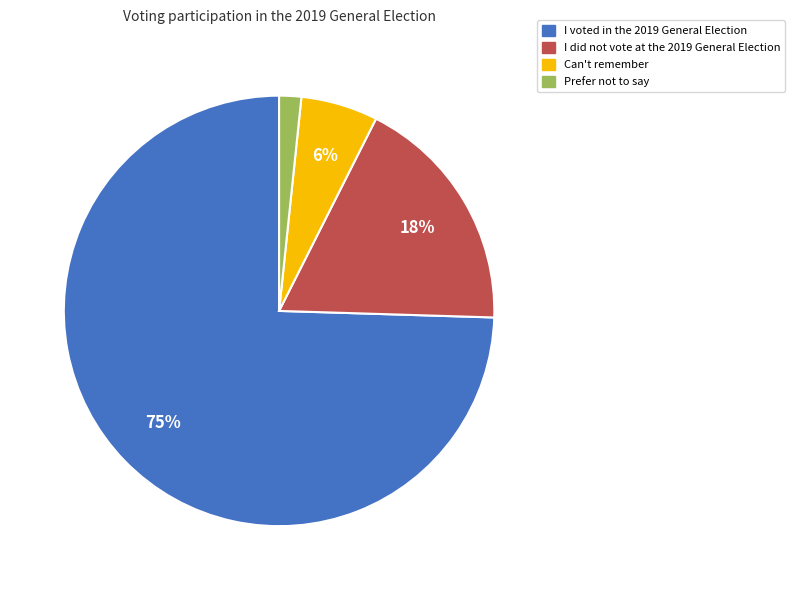

To the nearest percent, what percentage of the pie is I did not vote at the 2019 General Election?

18%